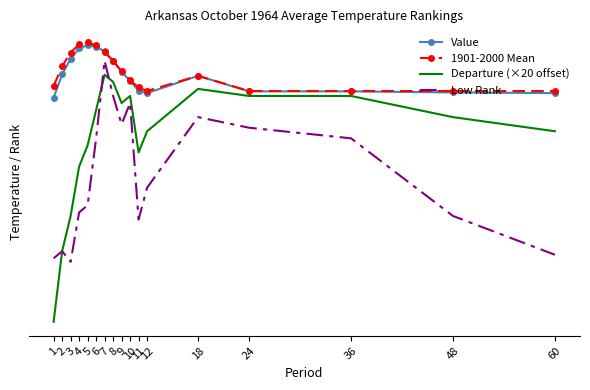

What is the average value of the Value series?

65.1